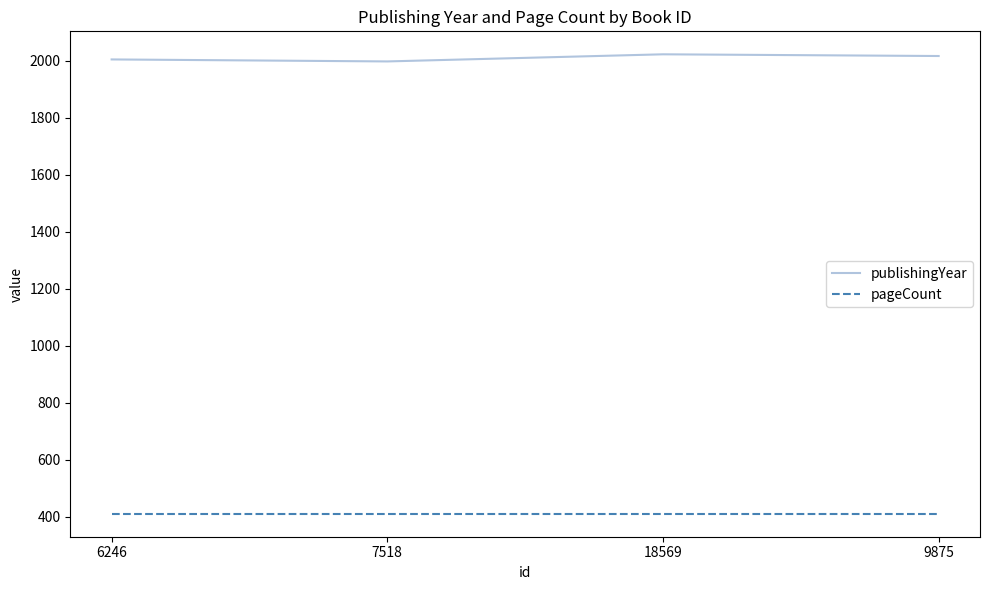

What are all the series names shown in the legend?

publishingYear, pageCount